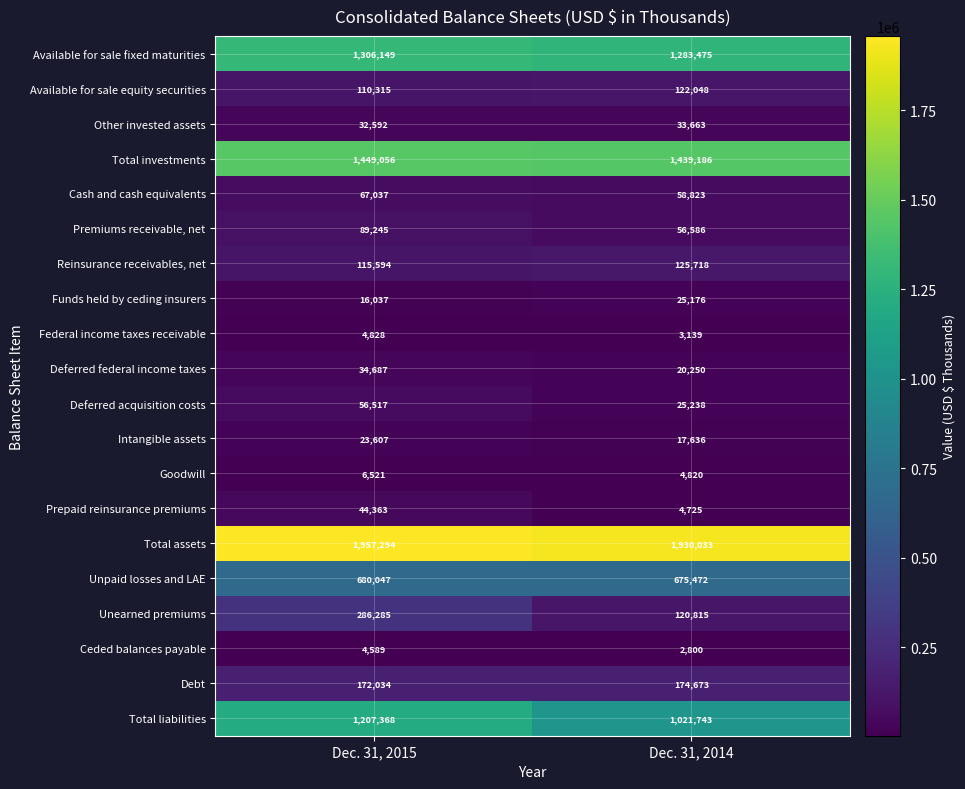

Is it true that Unpaid losses and LAE equals 675472 at Dec. 31, 2014?

True